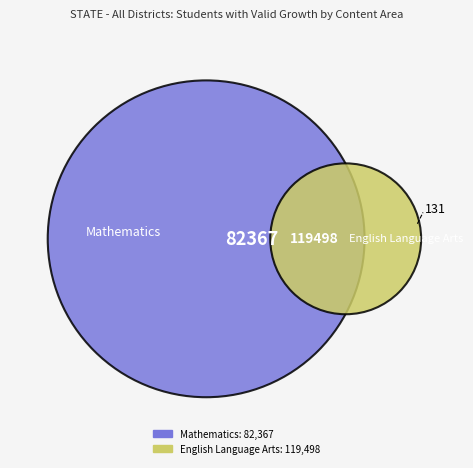

The Other slice represents 8% of the pie. True or false?

False